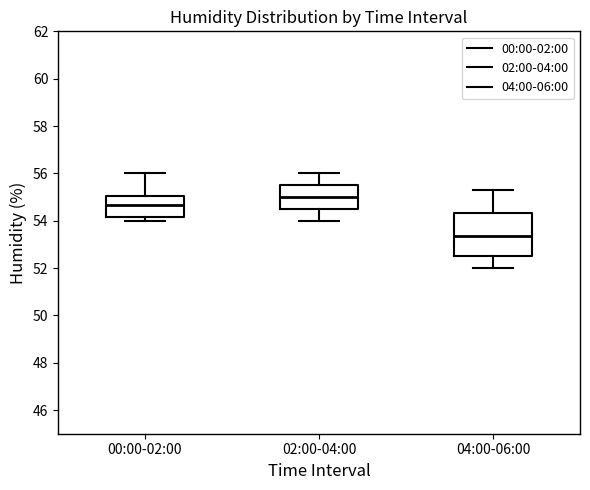

Which box has the highest median line?

02:00-04:00